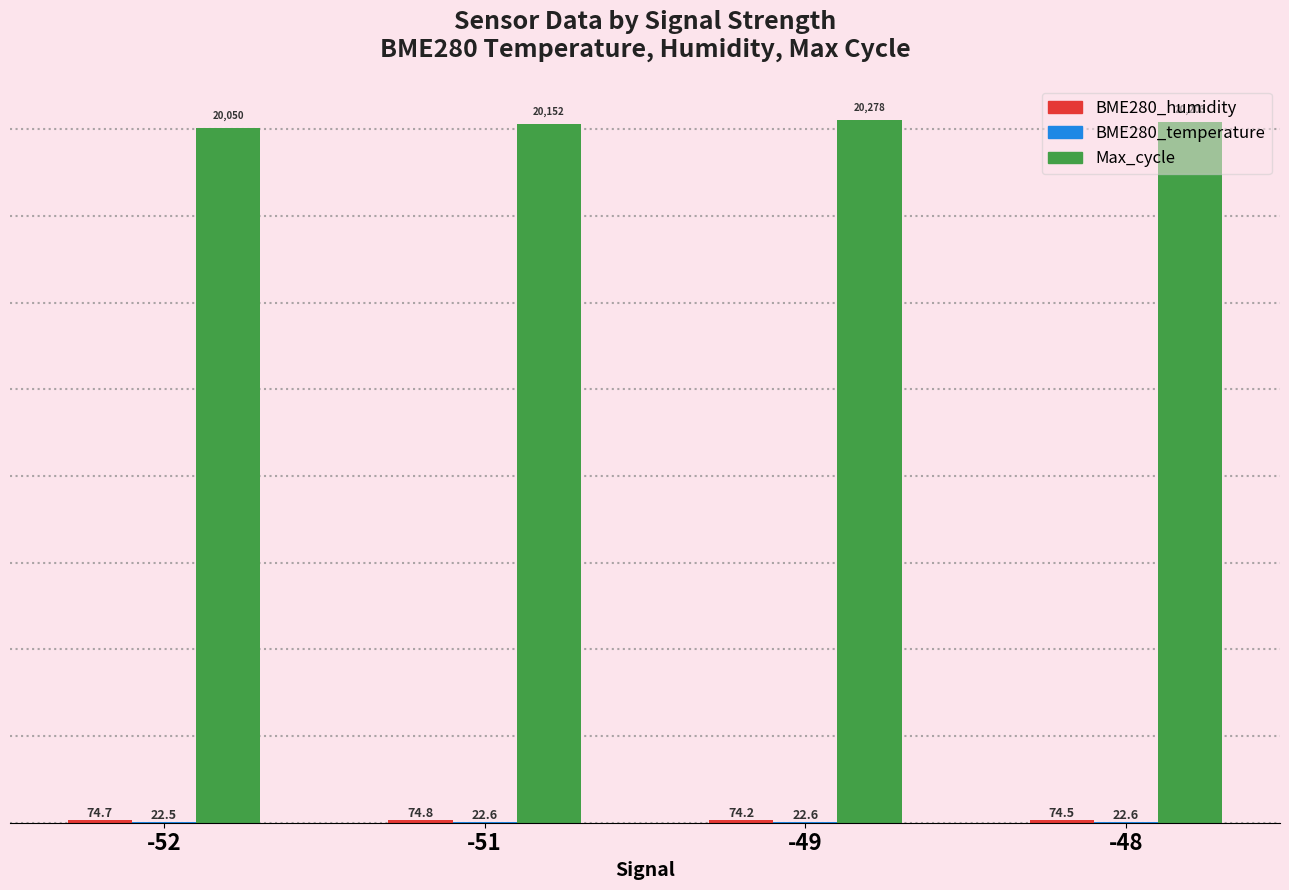

At which label is Max_cycle closest to 20164?

-51